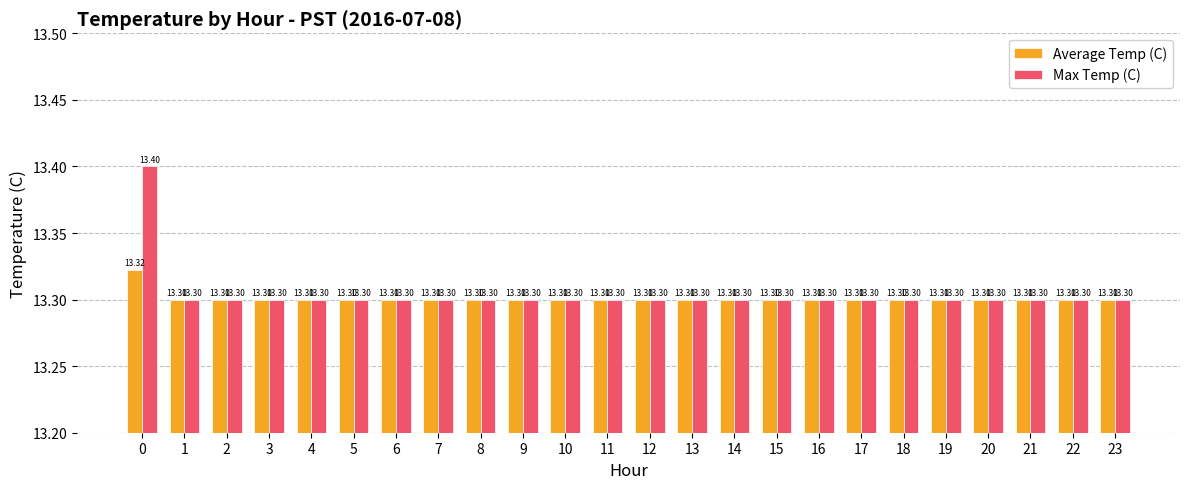

Rank the series by their average value, from highest to lowest.

Max Temp (C), Average Temp (C)